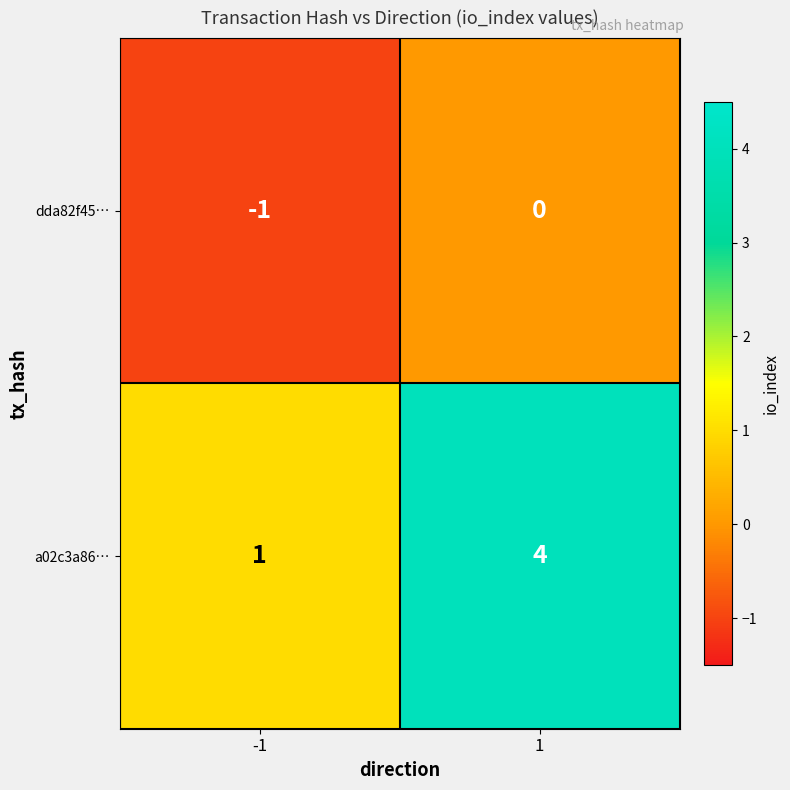

Rank the series at 1 from lowest to highest value.

dda82f45…, a02c3a86…